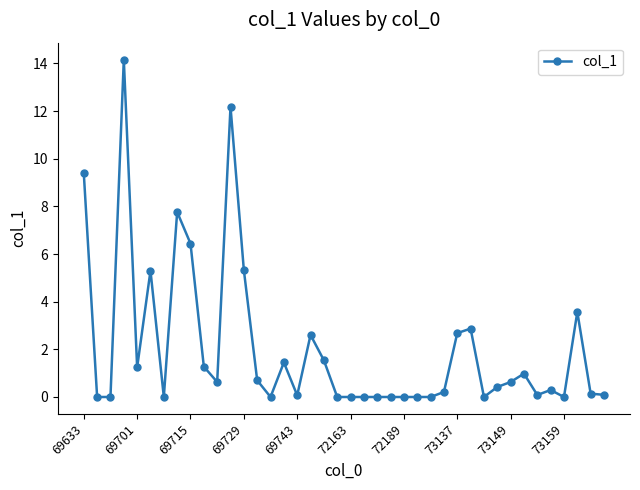

What is the value of the 16th point from the left?

1.4